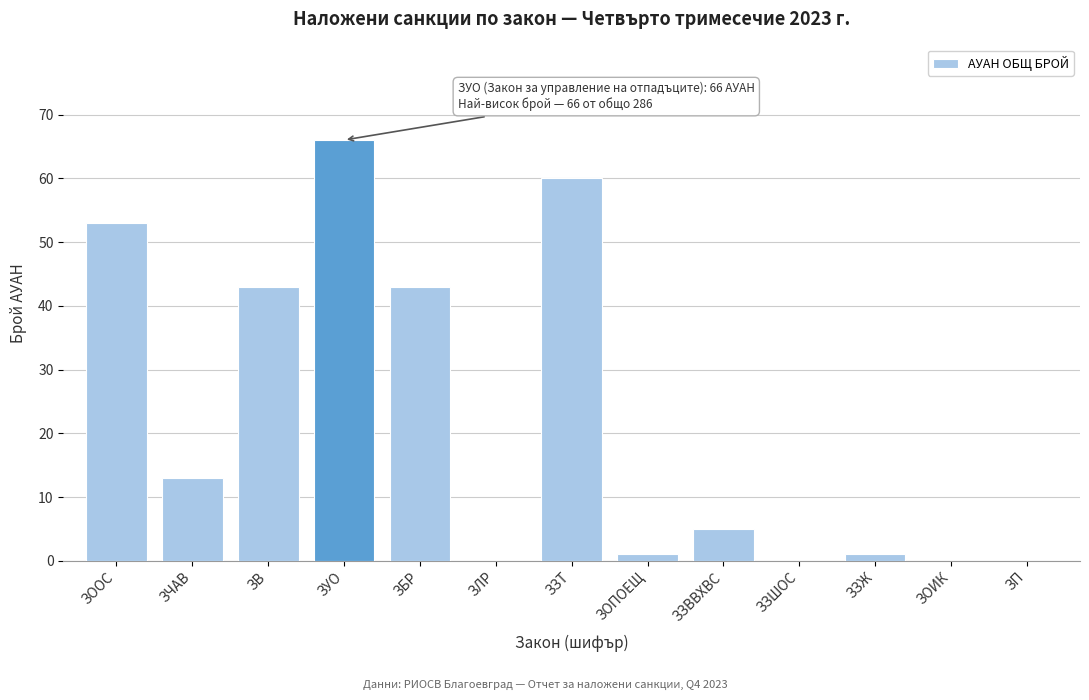

Reading left to right, transcribe all the data shown in this chart.

ЗООС=53	ЗЧАВ=13	ЗВ=43	ЗУО=66	ЗБР=43	ЗЛР=0	ЗЗТ=60	ЗОПОЕЩ=1	ЗЗВВХВС=5	ЗЗШОС=0	ЗЗЖ=1	ЗОИК=0	ЗП=0